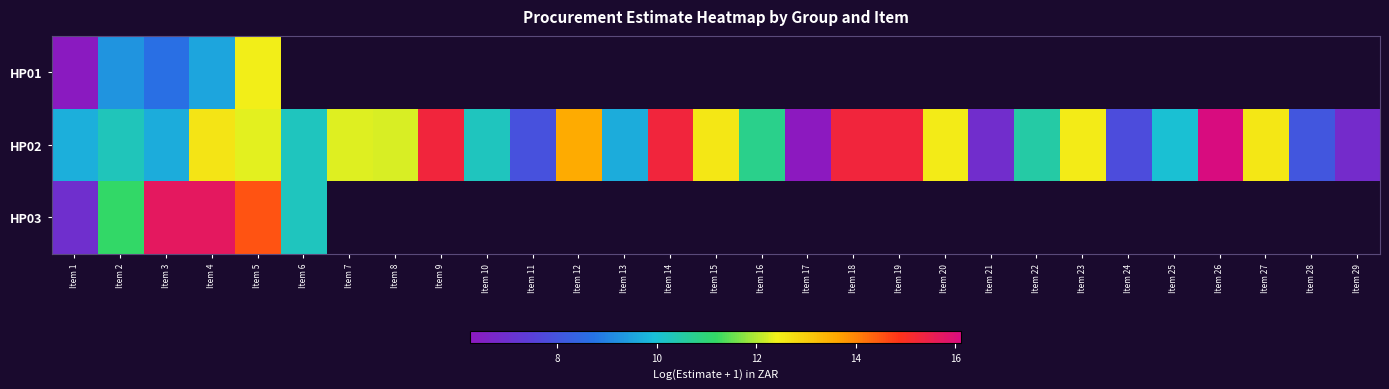

At how many categories does at least one series exceed 12?

15